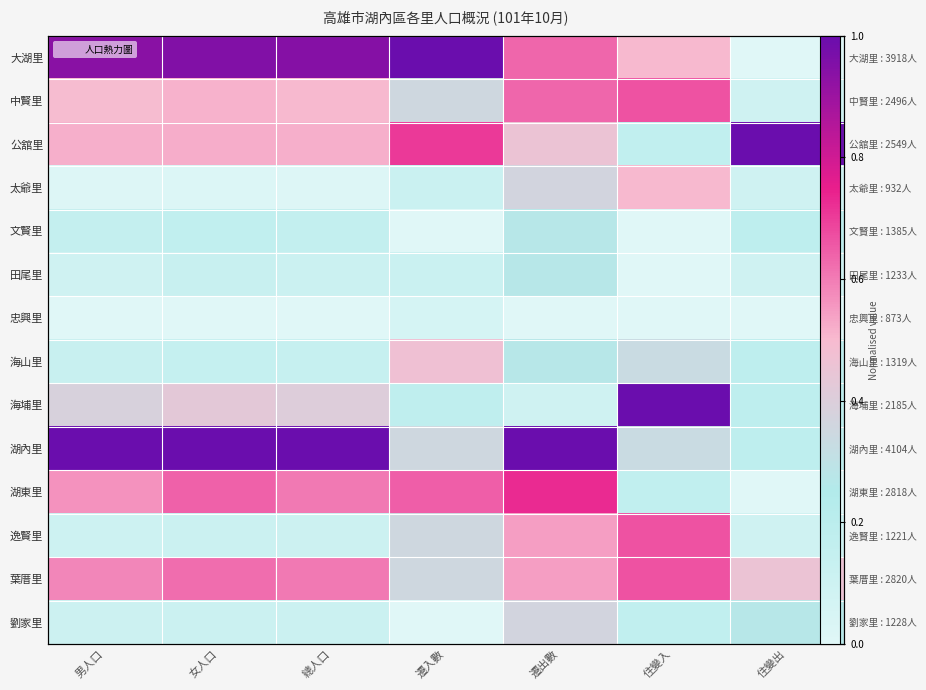

True or false: 文賢里 has a value of 0.2 at 女人口.

True